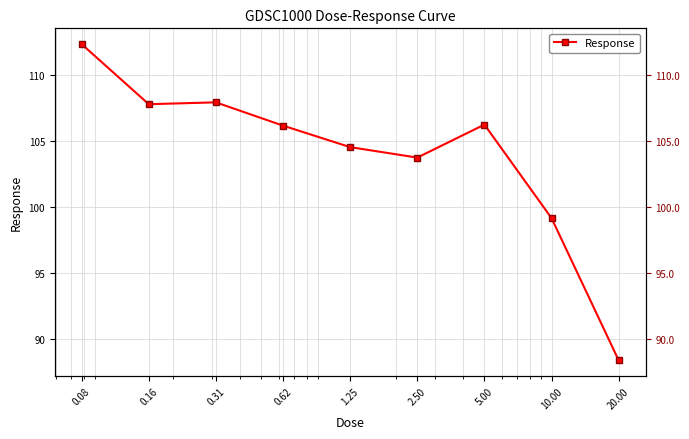

List the labels in order of value, smallest first.

20.00, 10.00, 2.50, 1.25, 0.62, 5.00, 0.16, 0.31, 0.08